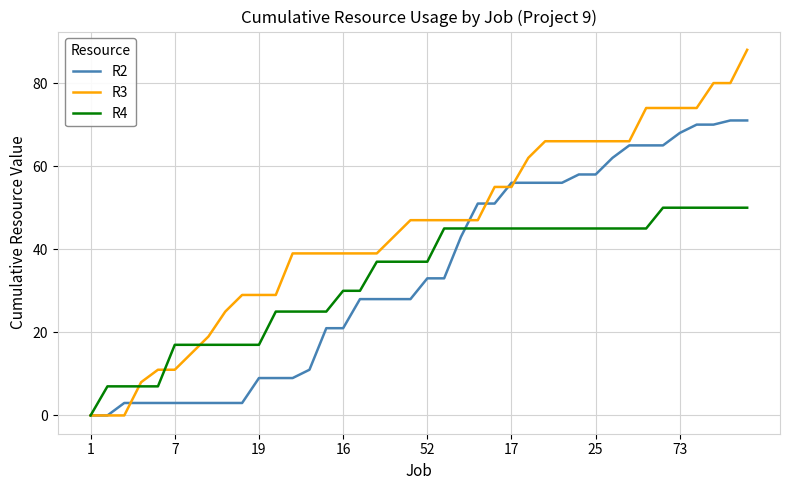

How many lines are shown in the chart?

3